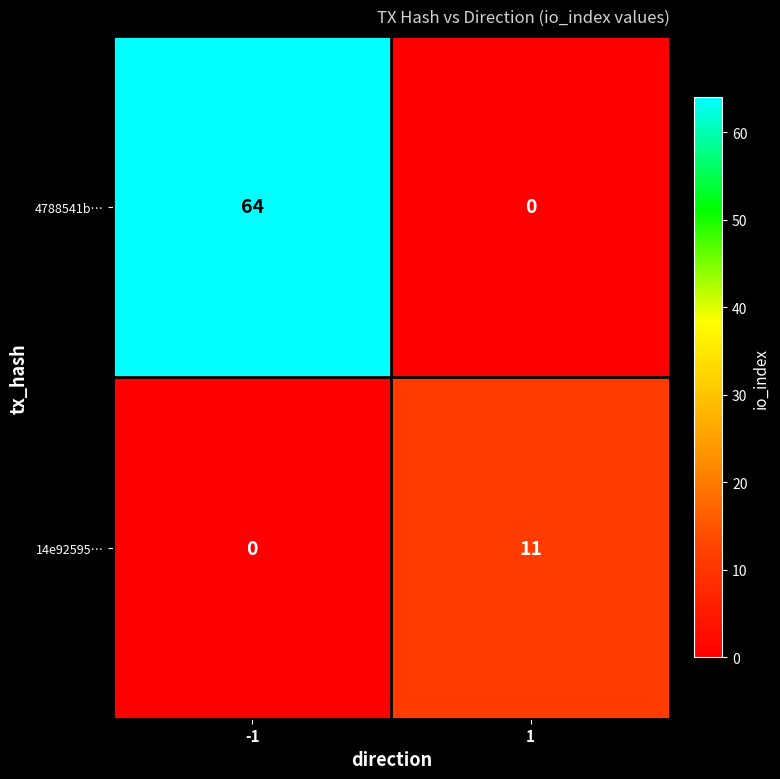

What is the sum of the 4788541b… values at -1 and 1?

64